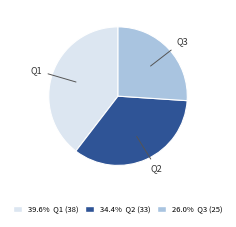

Is there a majority slice in this chart?

No